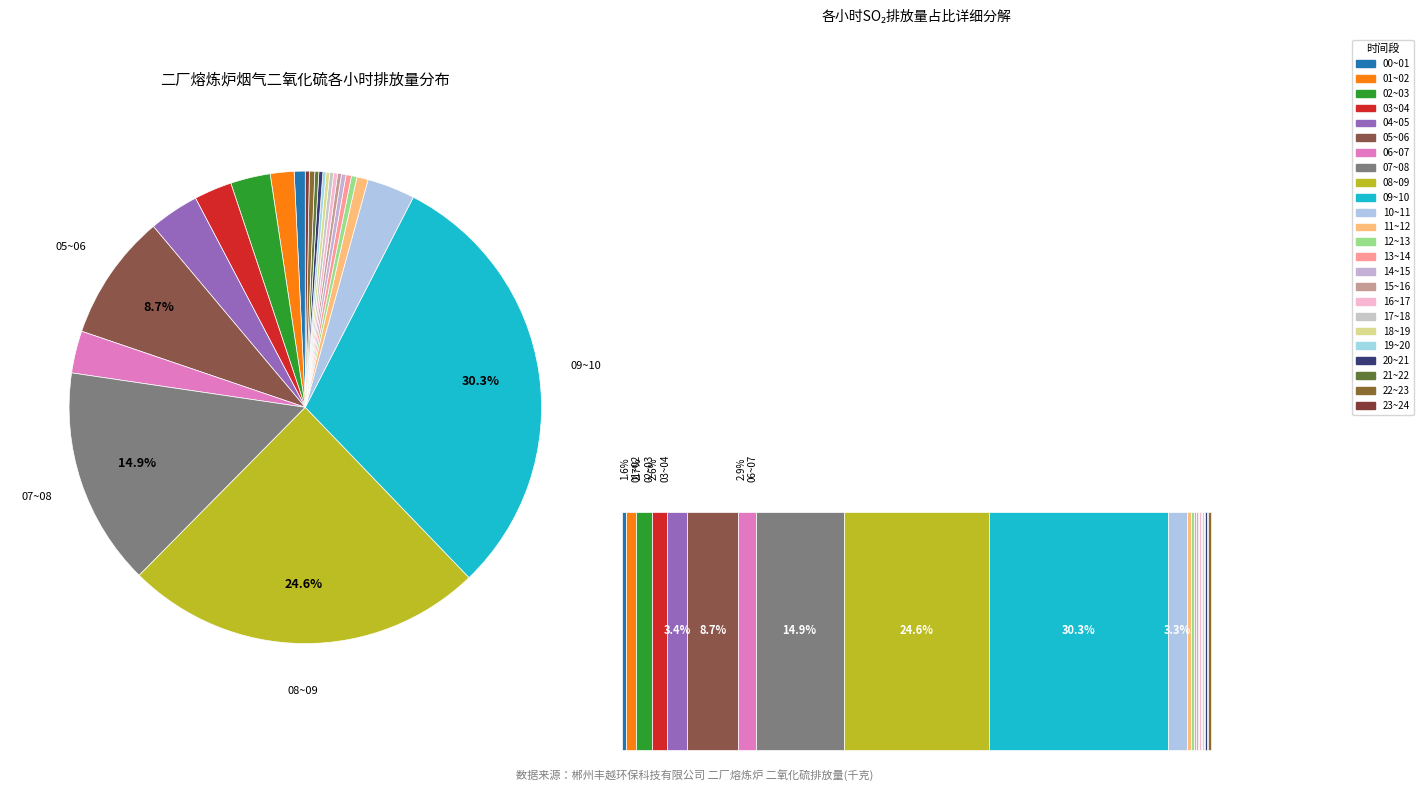

What percentage is the 10~11 slice, to the nearest percent?

3%